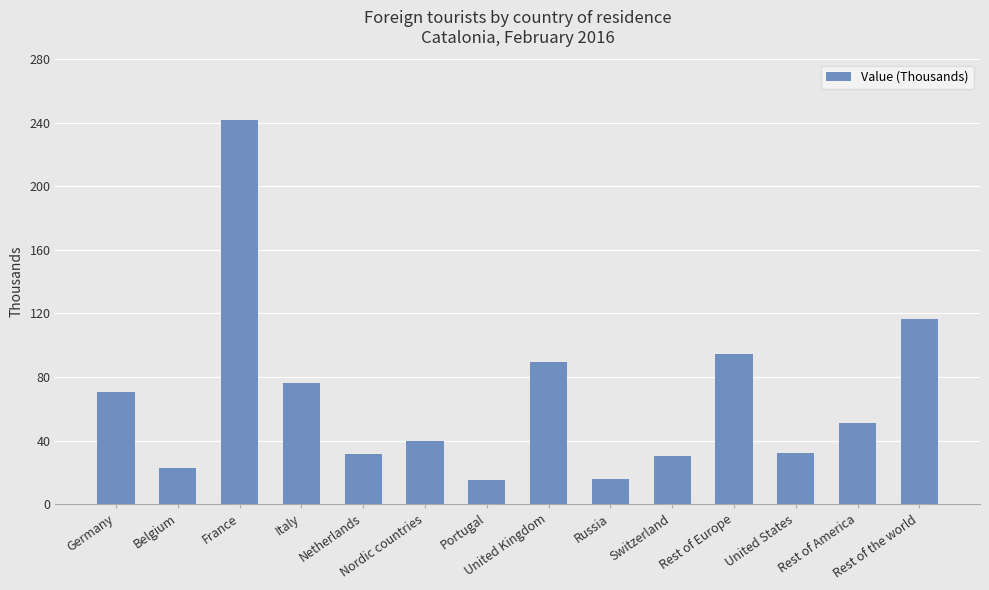

Which label corresponds to the largest value in the chart?

France